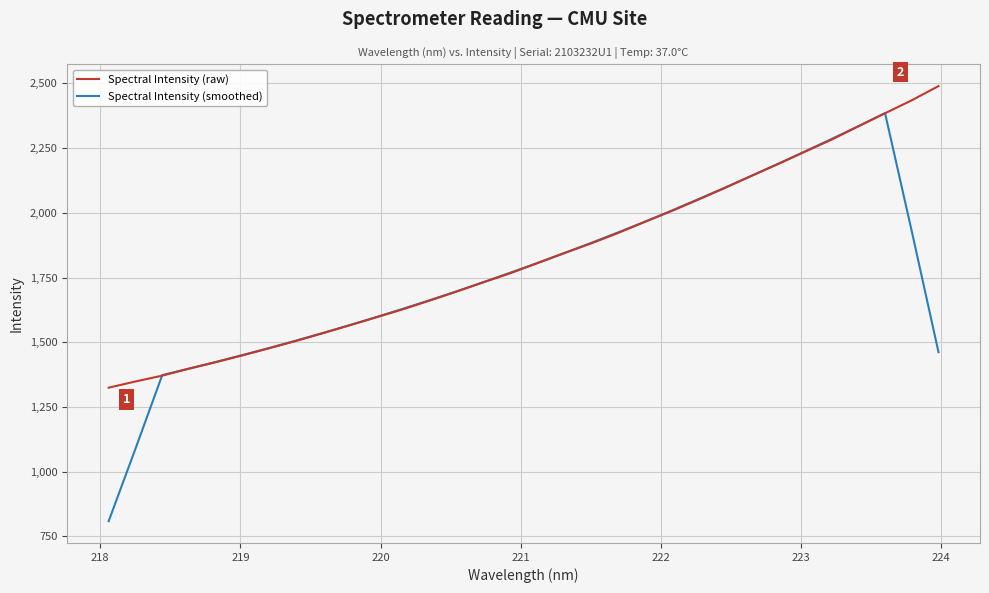

List the series in order of their peak value, highest first.

Spectral Intensity (raw), Spectral Intensity (smoothed)